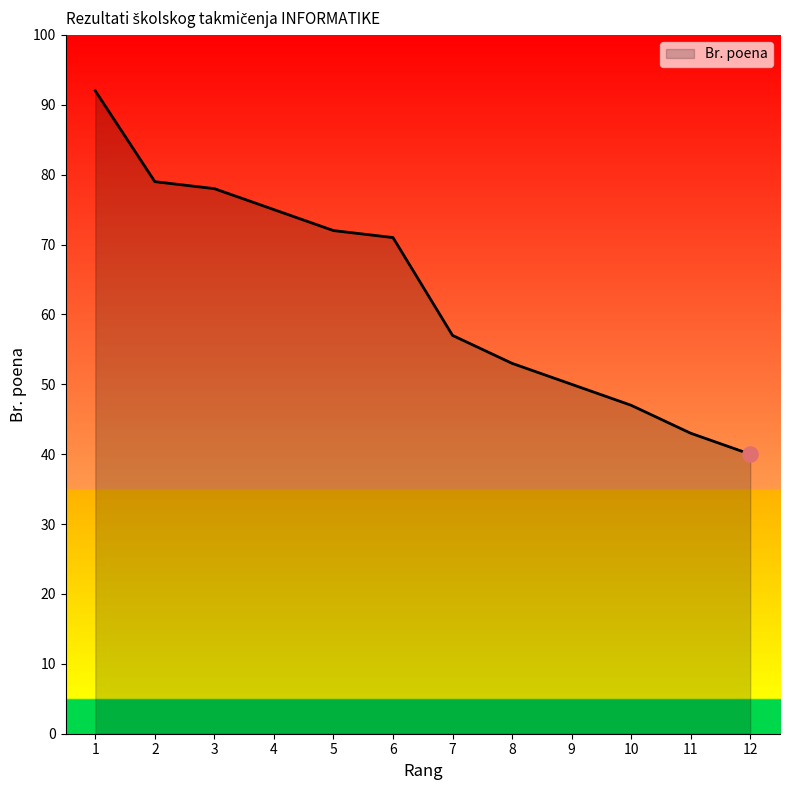

Approximately how many times larger is the value at 4 compared to 9?

1.5